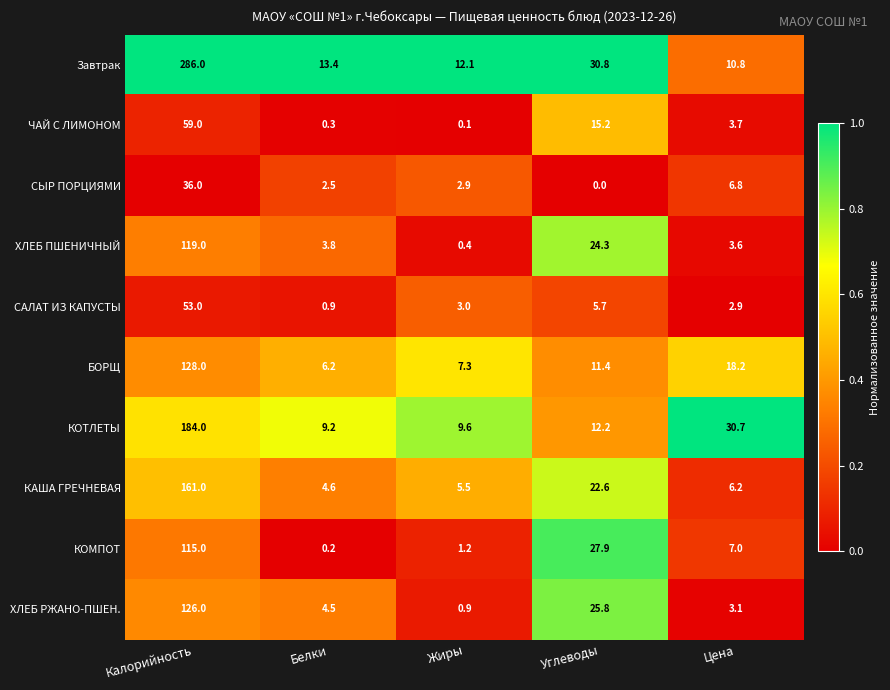

The value of СЫР ПОРЦИЯМИ at Жиры is 2.9. True or false?

True